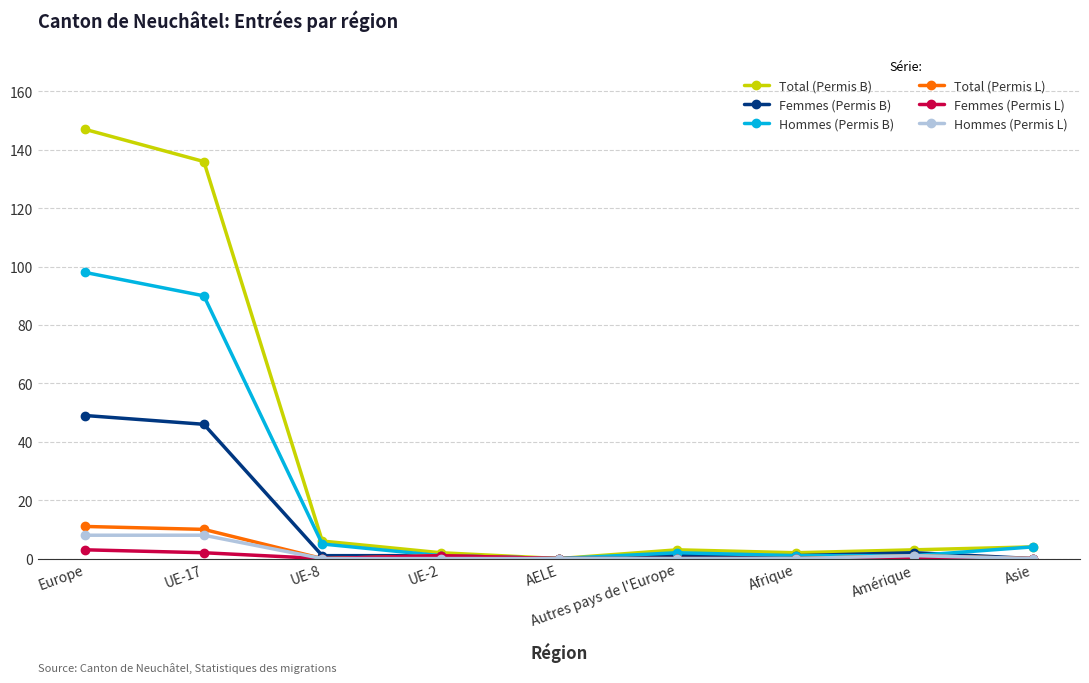

What is the value of the Hommes (Permis B) point at the 6th from the left?

2